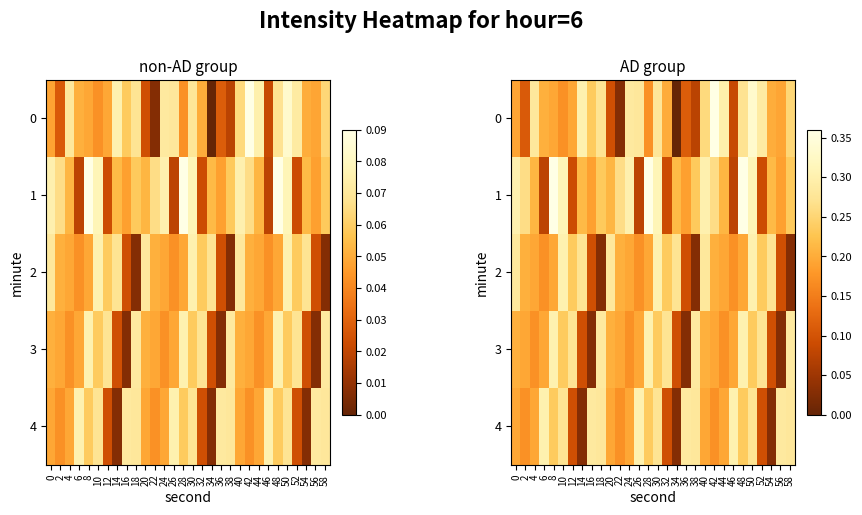

List the labels in order of 1 value, largest first.

8, 28, 48, 10, 30, 50, 0, 24, 40, 2, 22, 42, 18, 38, 58, 14, 34, 54, 4, 20, 44, 16, 36, 56, 12, 32, 52, 6, 26, 46